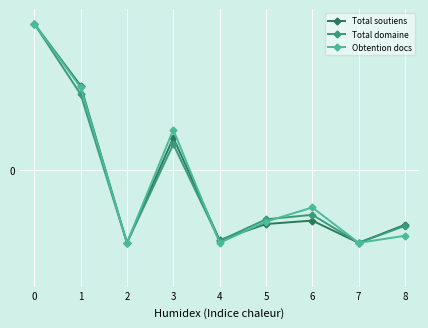

Is this an area chart (filled region under the line)?

No